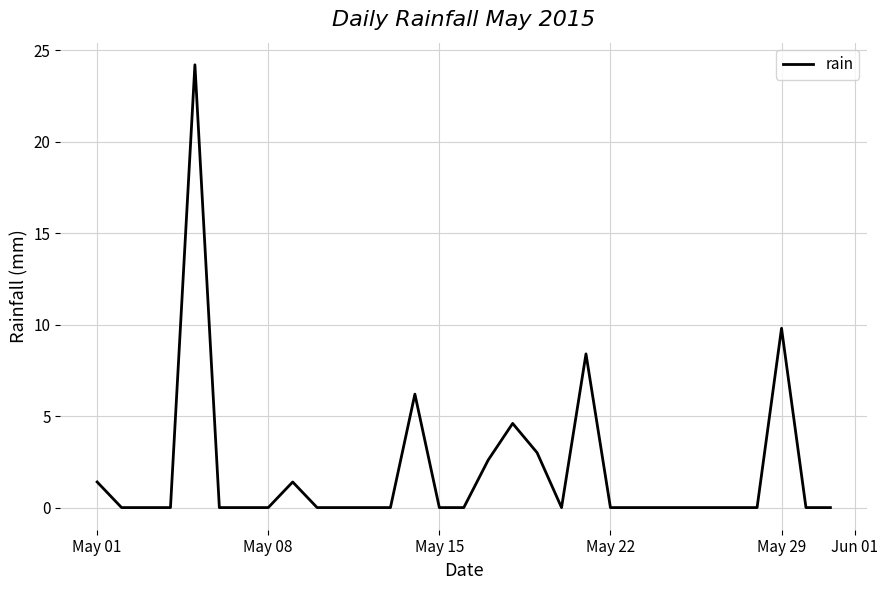

What is the greatest value displayed?

24.2